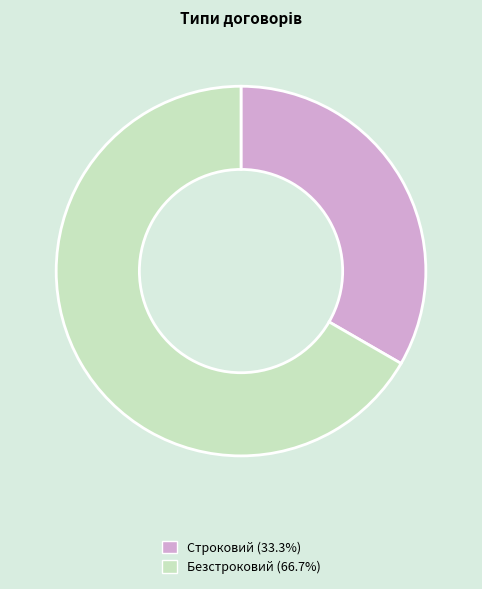

Is the sum of Строковий and Безстроковий greater than half?

Yes